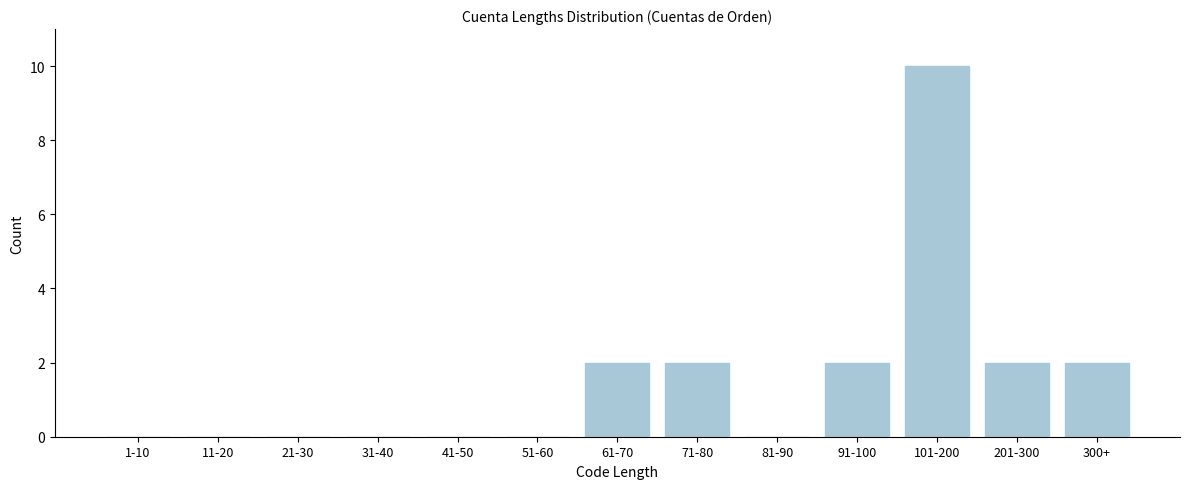

Reading left to right, list all the values displayed in this chart.

1-10=0	11-20=0	21-30=0	31-40=0	41-50=0	51-60=0	61-70=2	71-80=2	81-90=0	91-100=2	101-200=10	201-300=2	300+=2